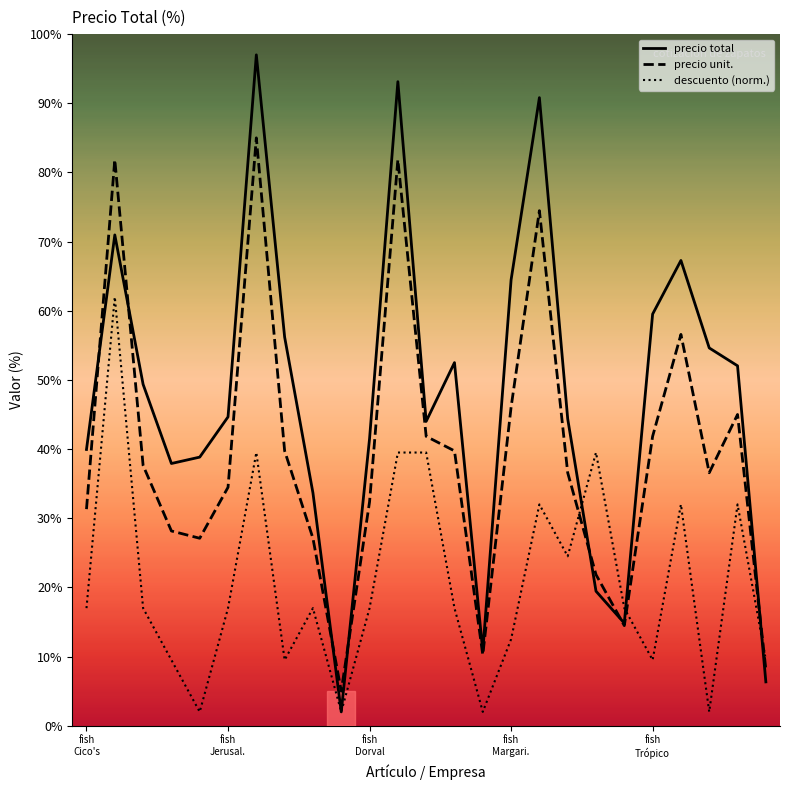

What is the maximum value shown in the chart?

97.0